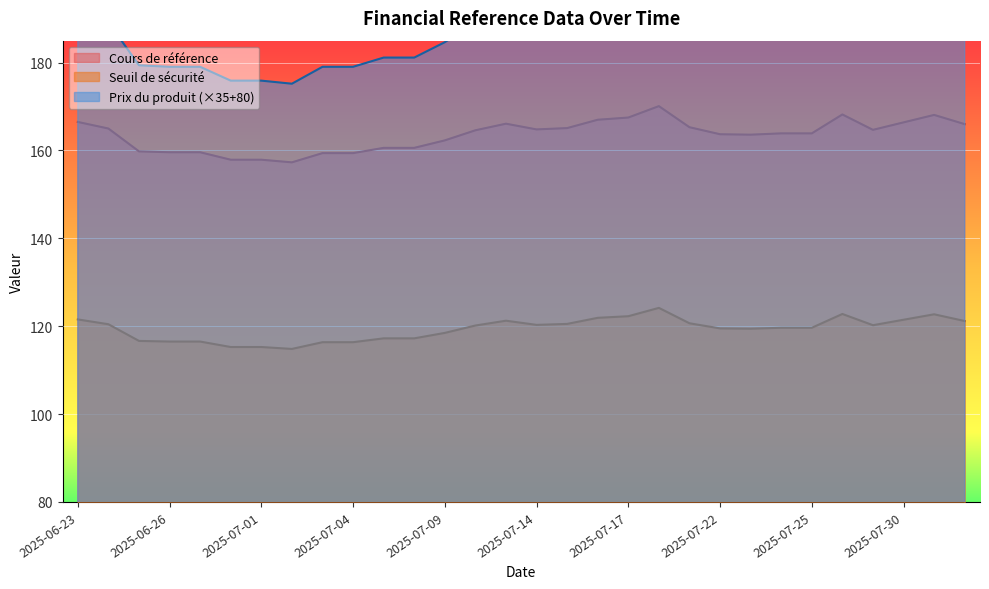

What is the minimum value for Cours de référence?

157.3